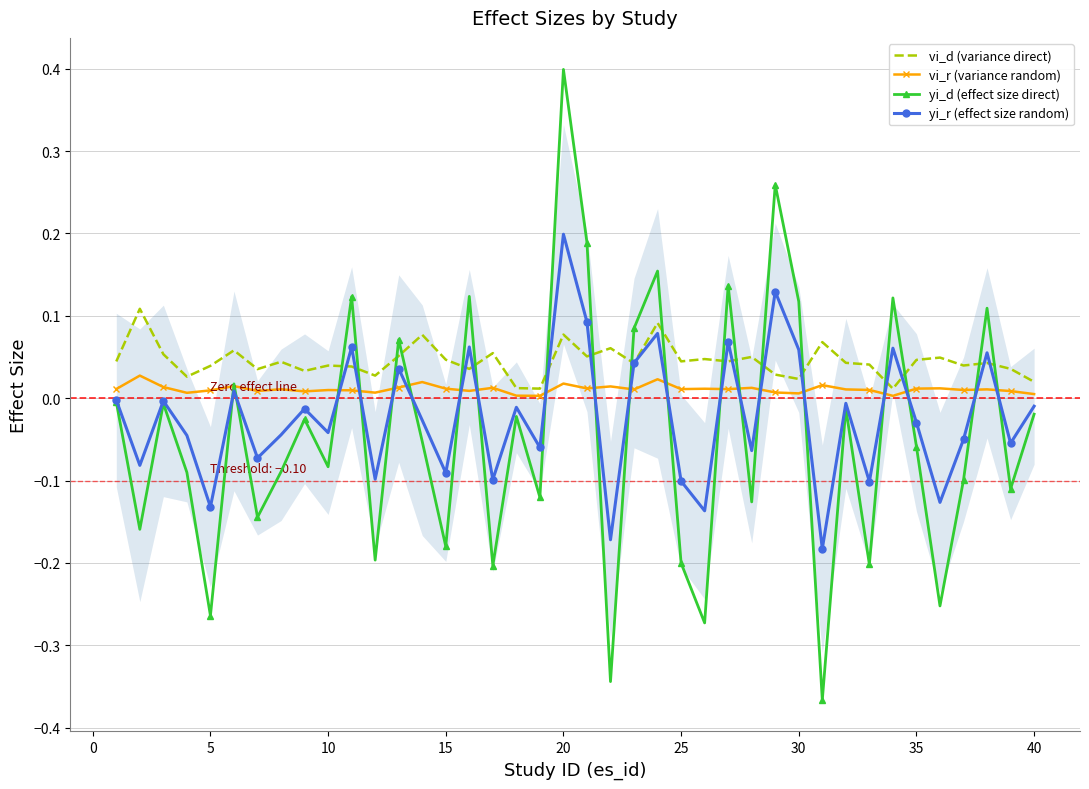

Which series has the largest range (max minus min)?

yi_d (effect size direct)